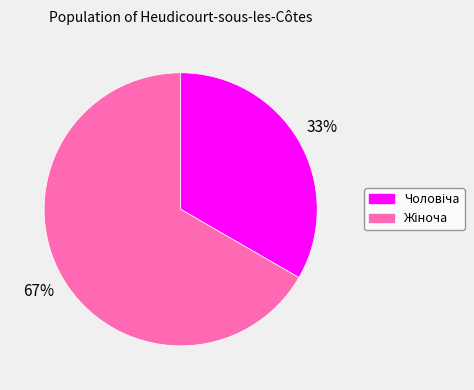

To the nearest percent, what is the average slice percentage?

50%